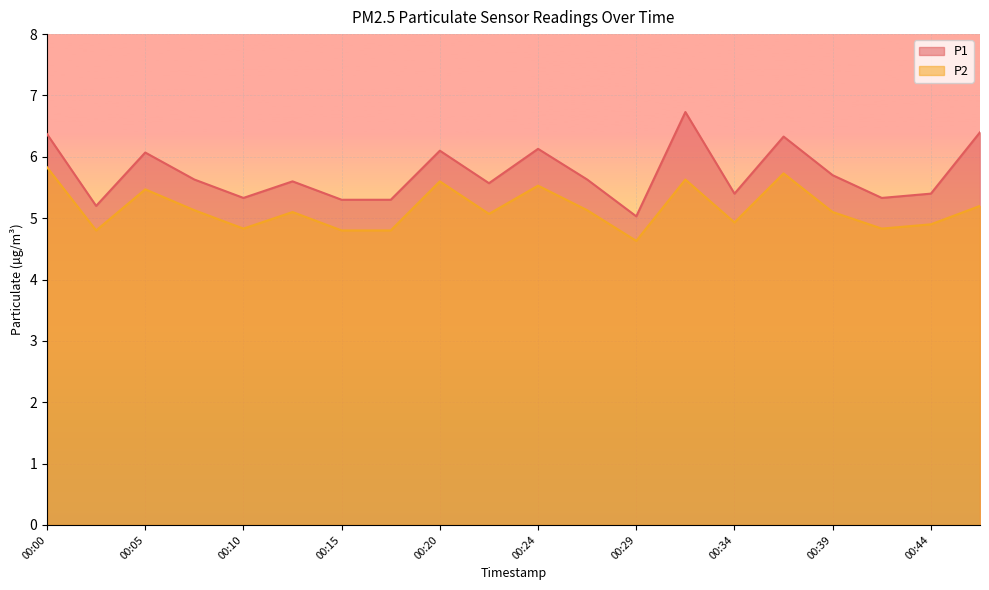

What is the average value of the P1 series?

5.7